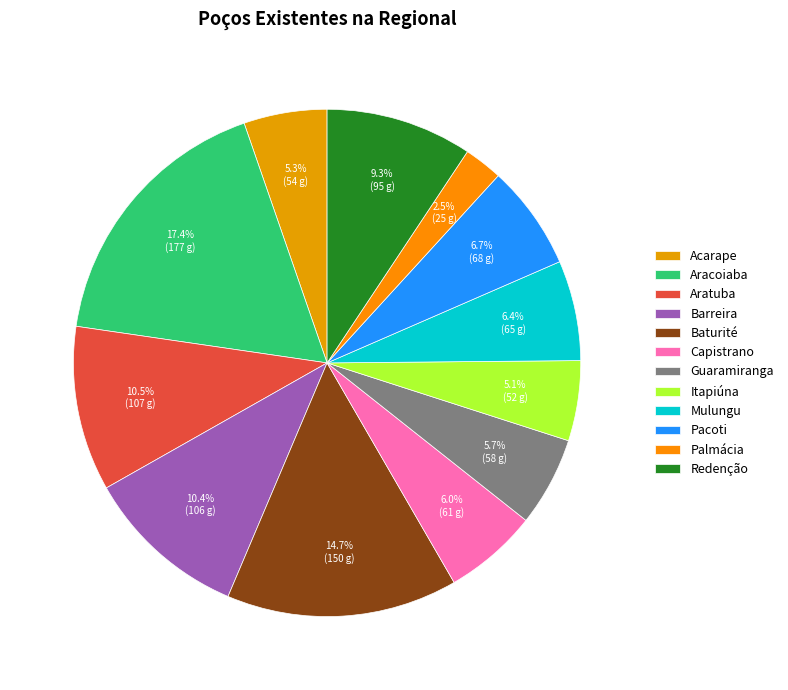

How many segments does this pie chart have?

12